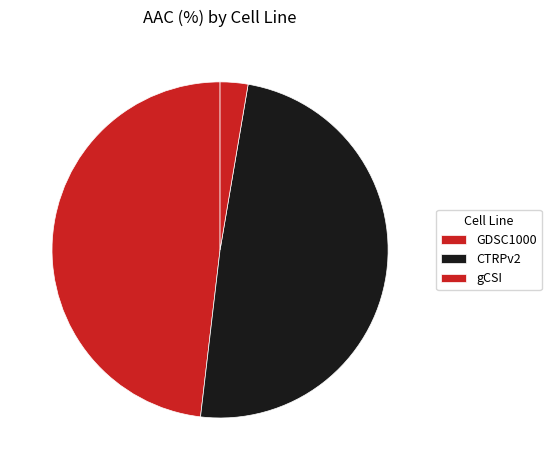

How many slices are in this pie chart?

3